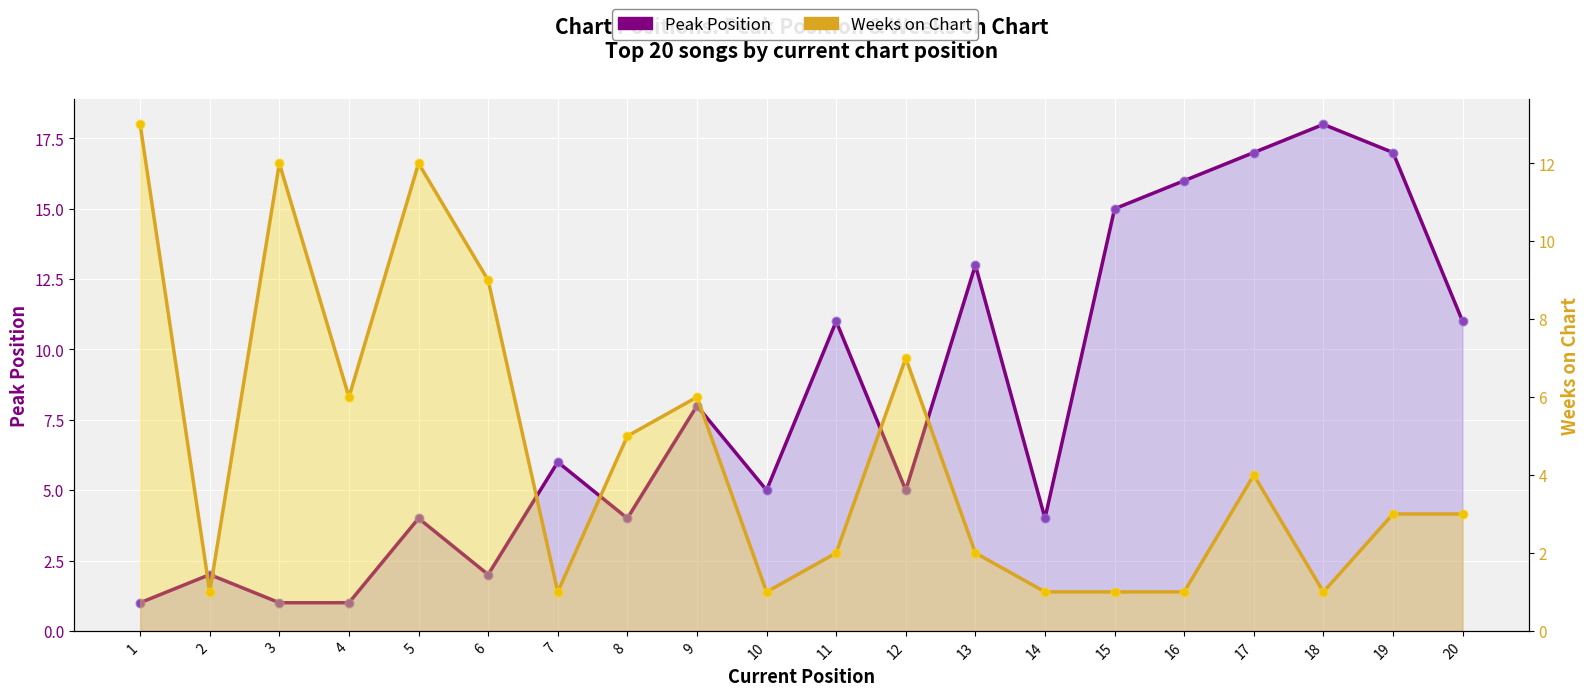

Is the value of Peak Position at 16 greater than the value of Weeks on Chart at 20?

Yes